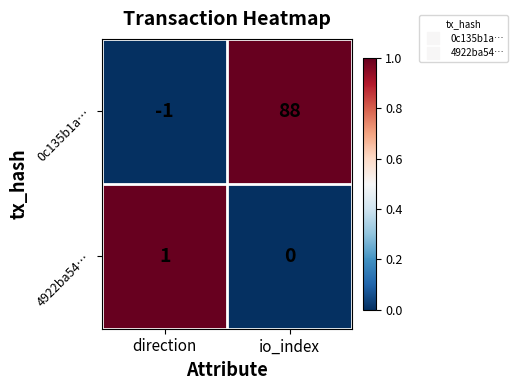

Is it true that 0c135b1a… equals -2 at direction?

False